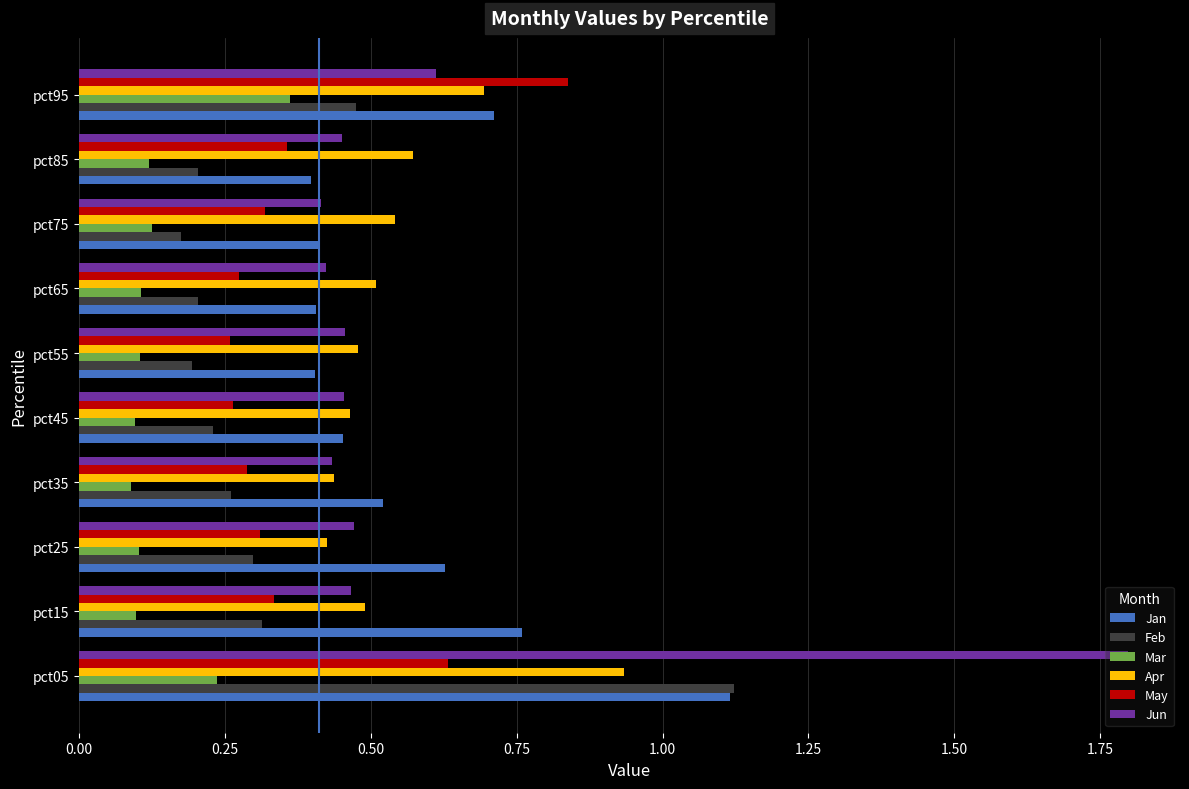

What are all the series names shown in the legend?

Jan, Feb, Mar, Apr, May, Jun